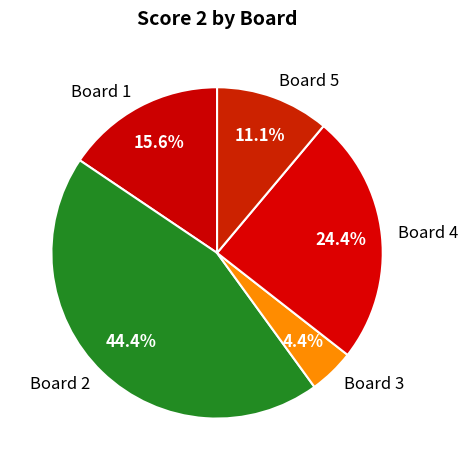

Is there any slice that represents more than half of the pie?

No